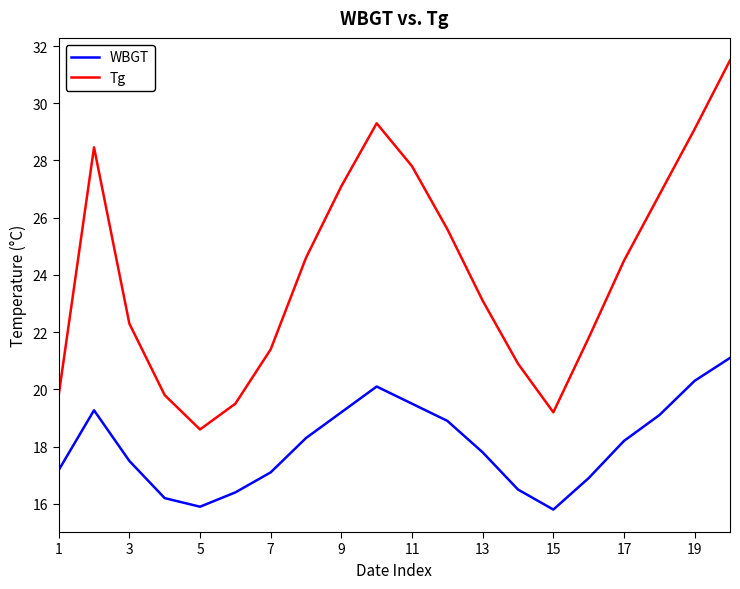

What is the difference between the maximum and minimum values in the WBGT series?

5.3